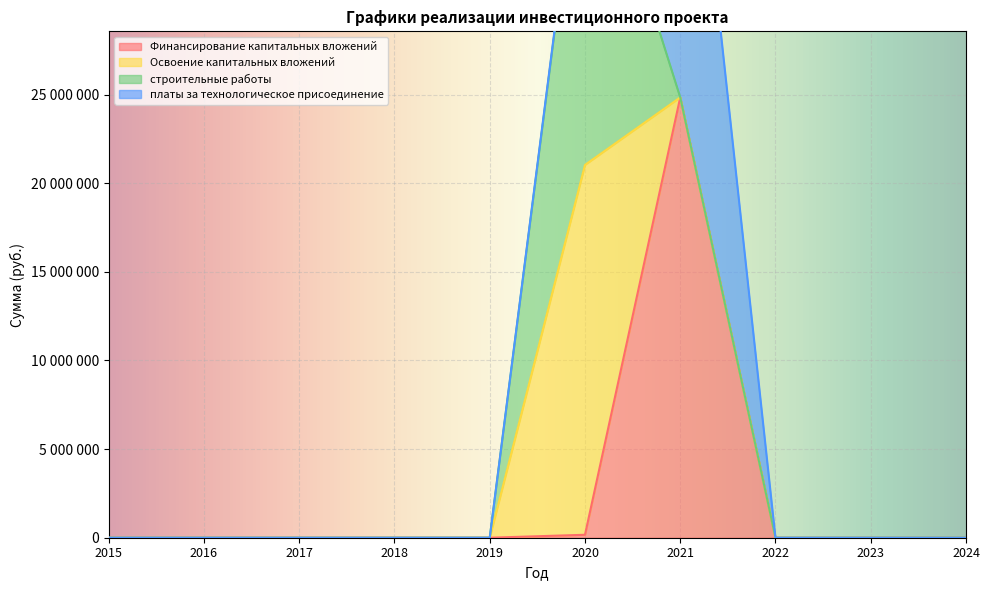

Rank the categories by строительные работы value from lowest to highest.

2015, 2016, 2017, 2018, 2019, 2021, 2022, 2023, 2024, 2020